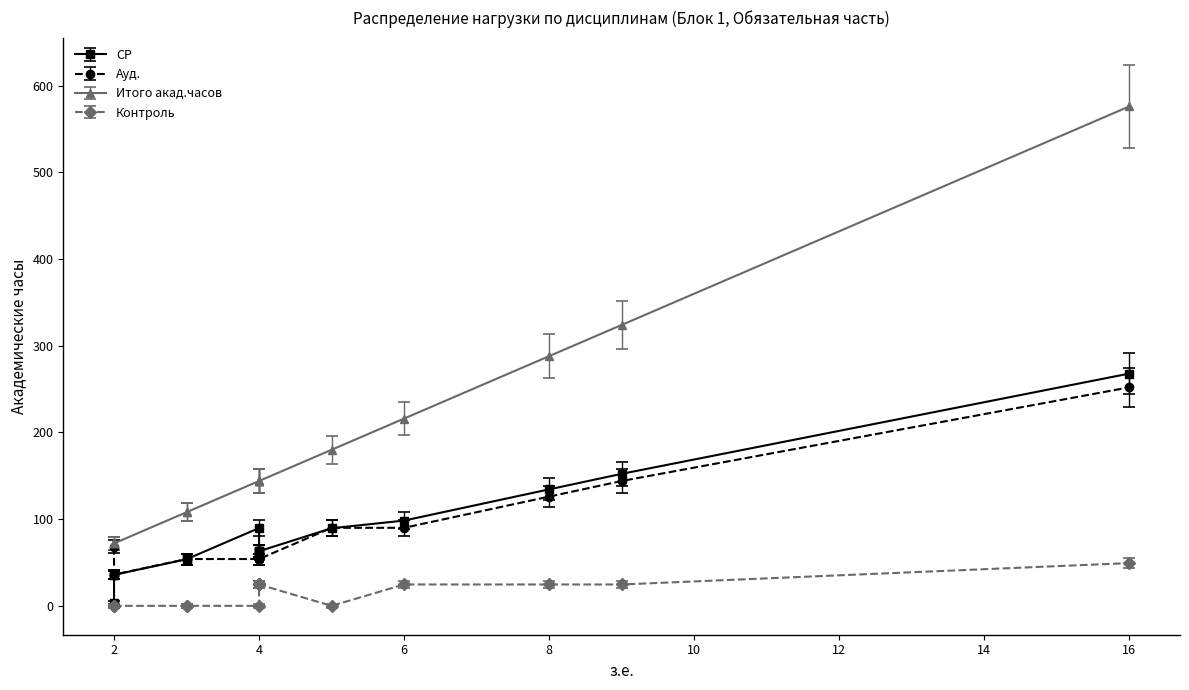

Which series has the largest total across all categories?

Итого акад.часов